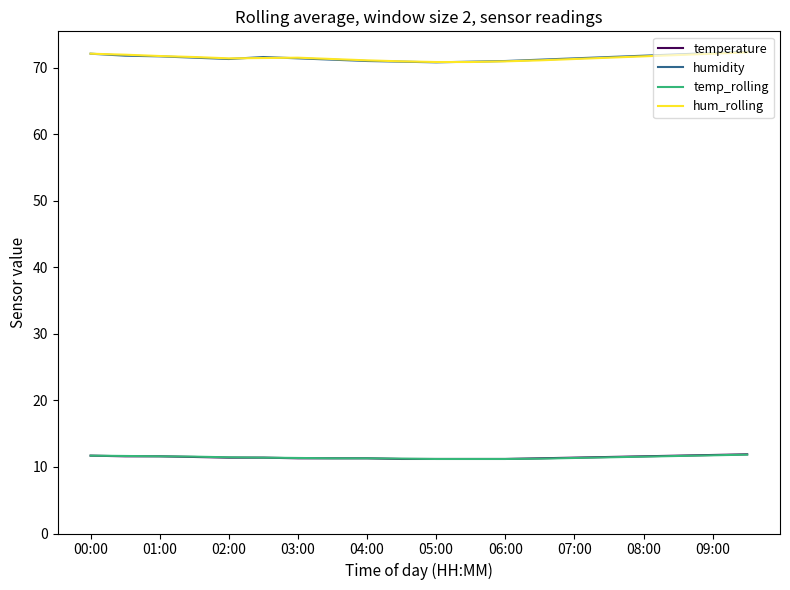

What is the minimum value shown in the chart?

11.2